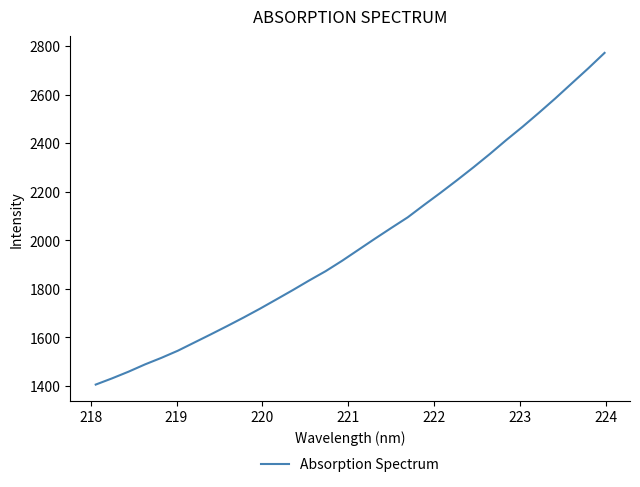

What is the minimum value shown in the chart?

1405.7